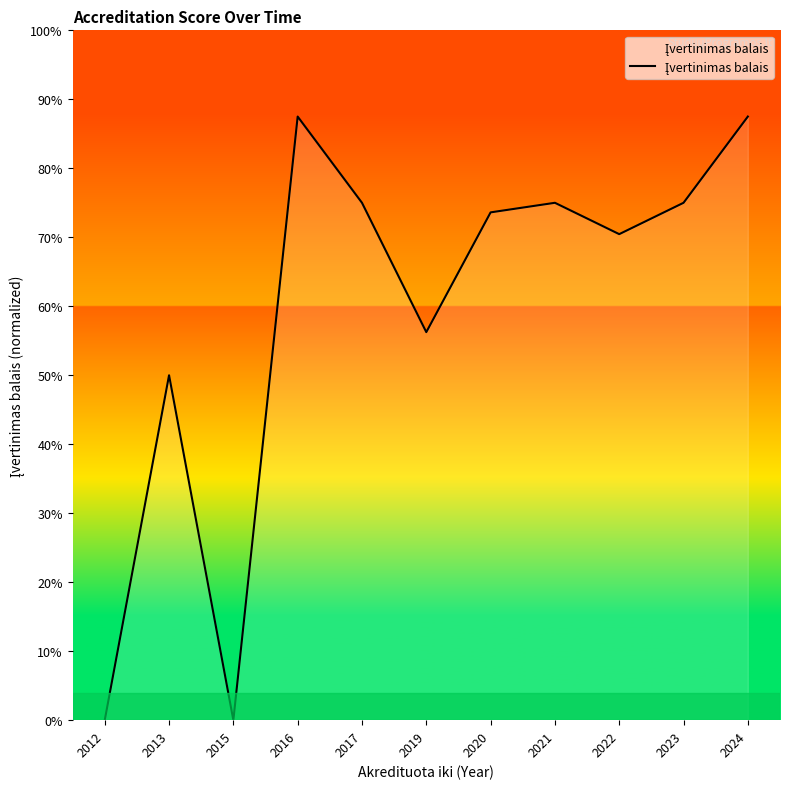

Rank the categories by value from highest to lowest.

2016, 2024, 2017, 2021, 2023, 2020, 2022, 2019, 2013, 2012, 2015